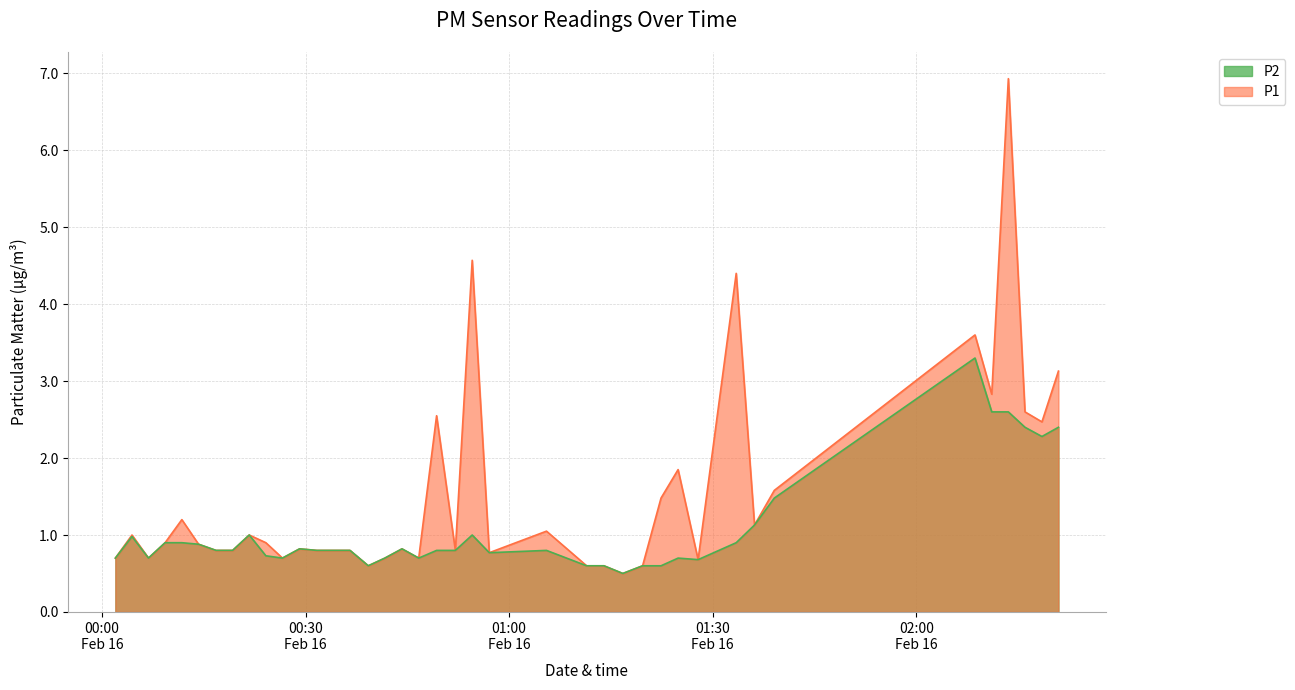

True or false: P1 and P2 intersect in this chart.

False